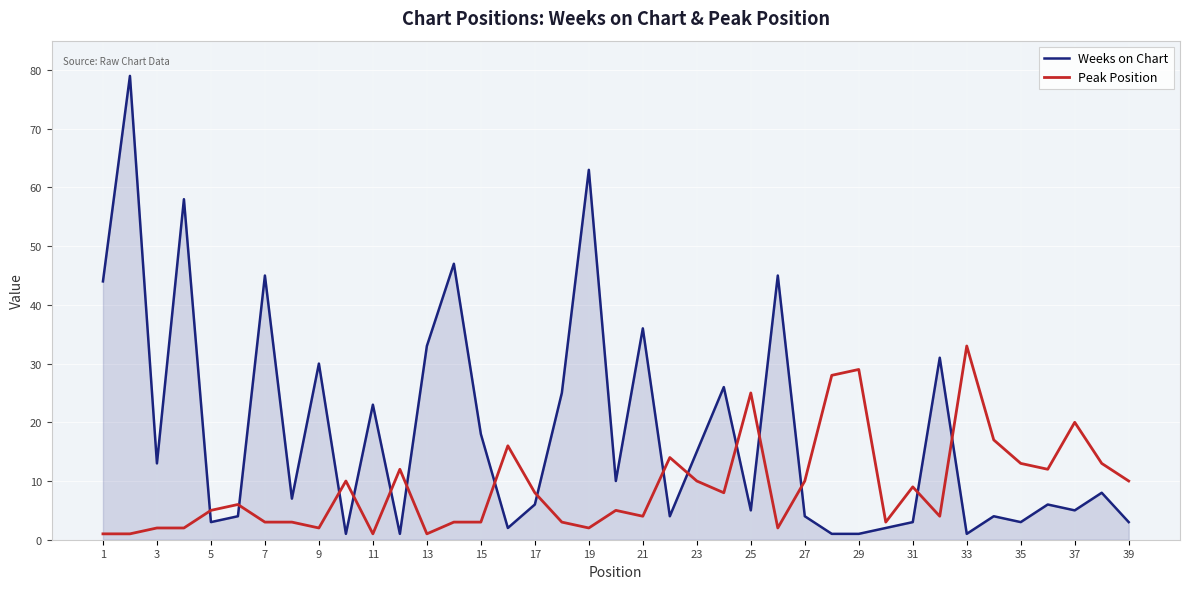

Reading left to right, extract all data points from this chart.

Weeks on Chart: 44	79	13	58	3	4	45	7	30	1	23	1	33	47	18	2	6	25	63	10	36	4	15	26	5	45	4	1	1	2	3	31	1	4	3	6	5	8	3
Peak Position: 1	1	2	2	5	6	3	3	2	10	1	12	1	3	3	16	8	3	2	5	4	14	10	8	25	2	10	28	29	3	9	4	33	17	13	12	20	13	10